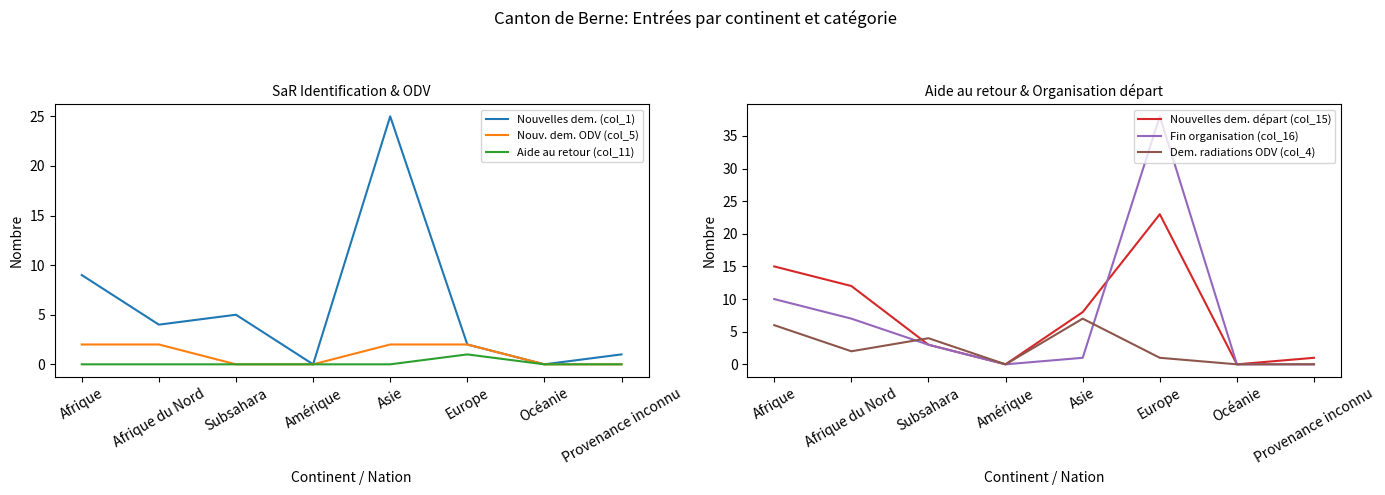

At which category is the sum across all series the highest?

Europe